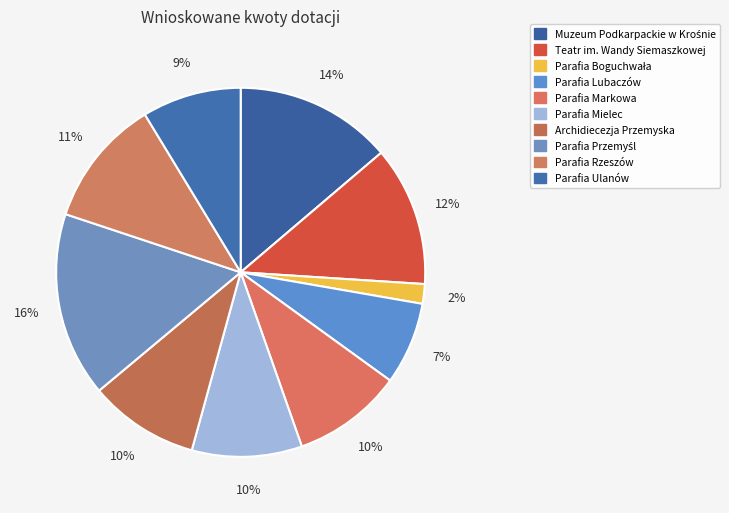

How many slices are in this pie chart?

10